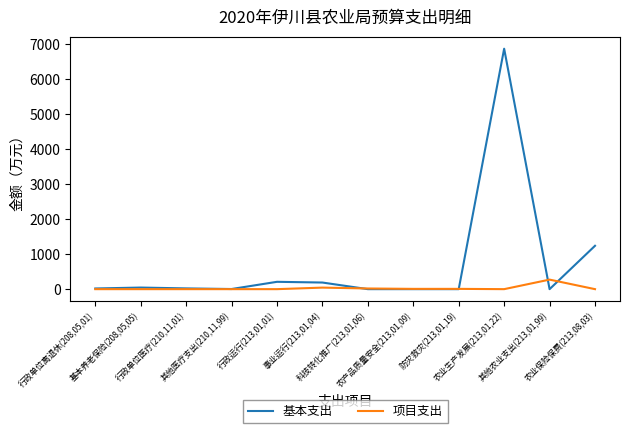

How many lines are shown in the chart?

2